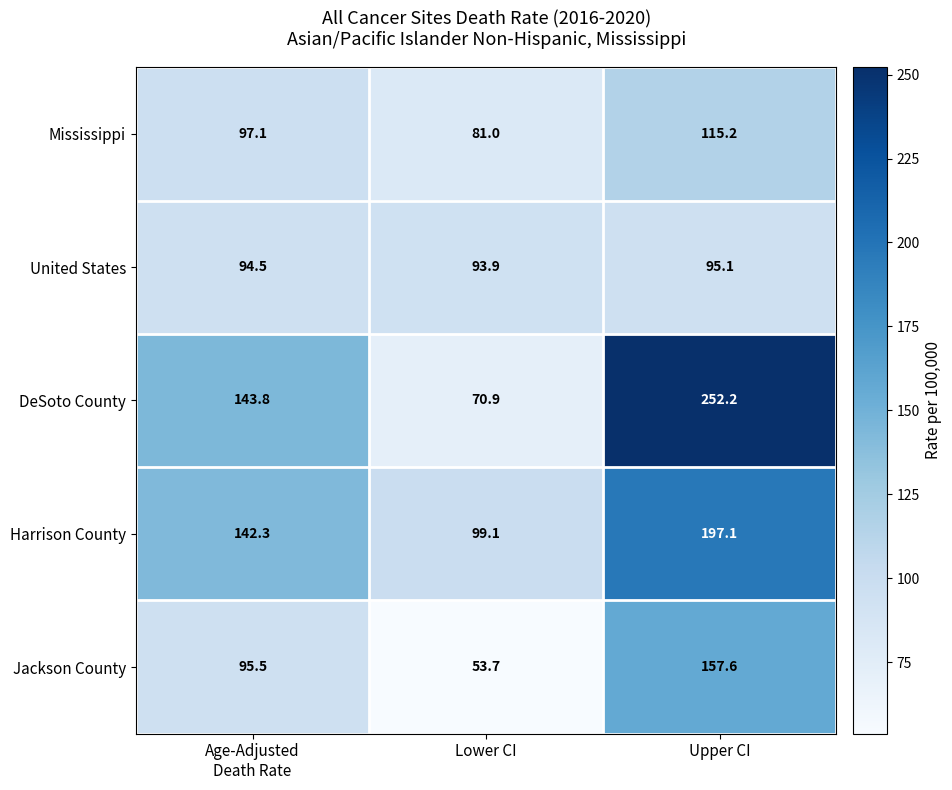

Reading left to right, what are all the values shown in this chart?

Mississippi: 97.1	81.0	115.2
United States: 94.5	93.9	95.1
DeSoto County: 143.8	70.9	252.2
Harrison County: 142.3	99.1	197.1
Jackson County: 95.5	53.7	157.6